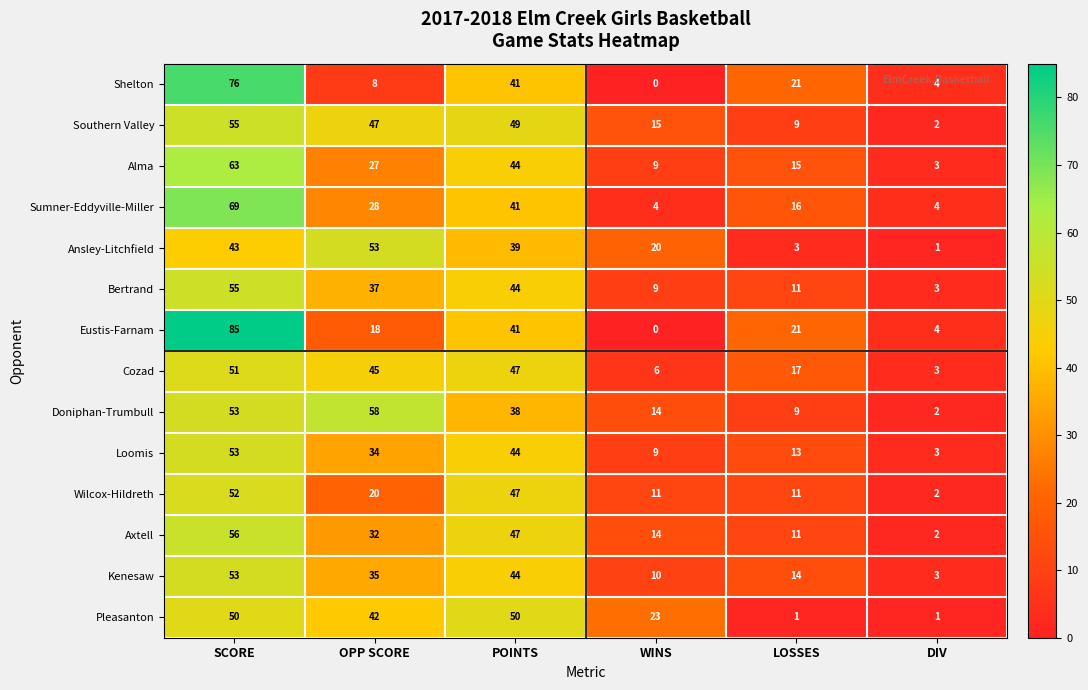

Which label corresponds to the largest value in the chart?

SCORE